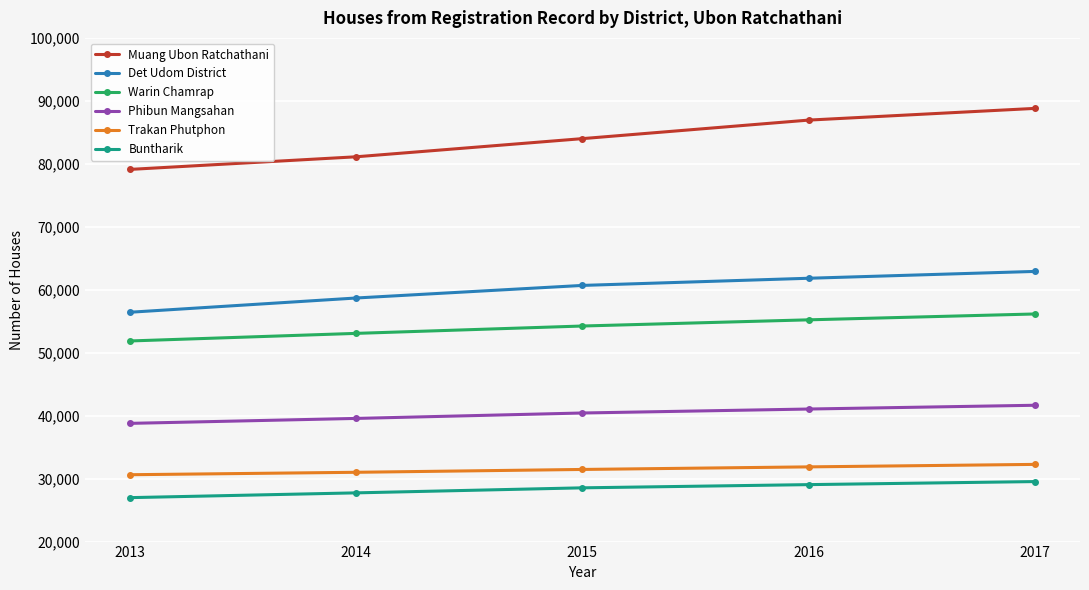

The Buntharik series shows 36697 at 2014. True or false?

False